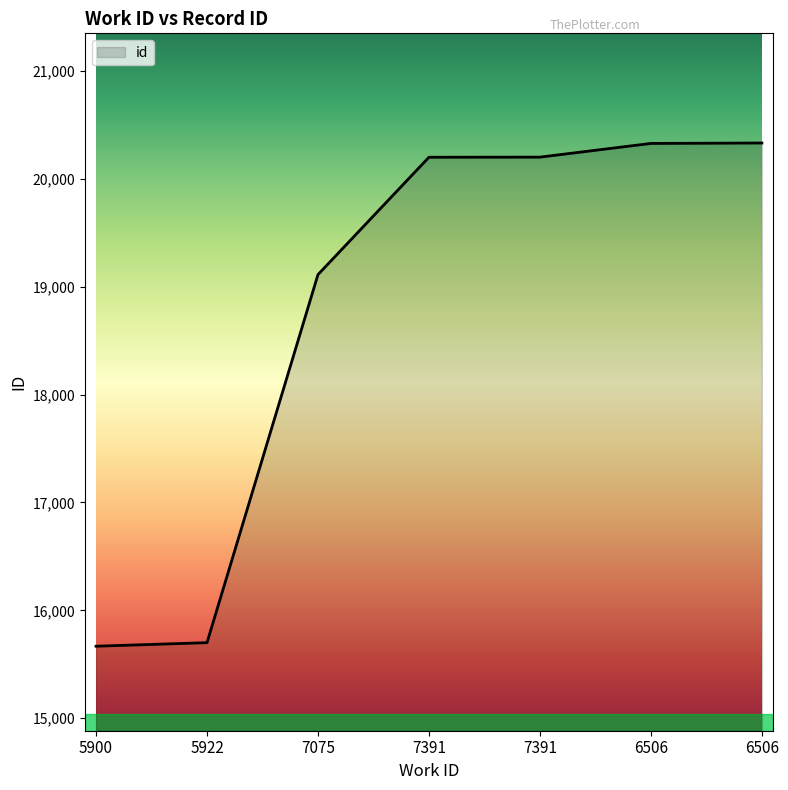

Does the chart display data point markers on the line(s)?

No